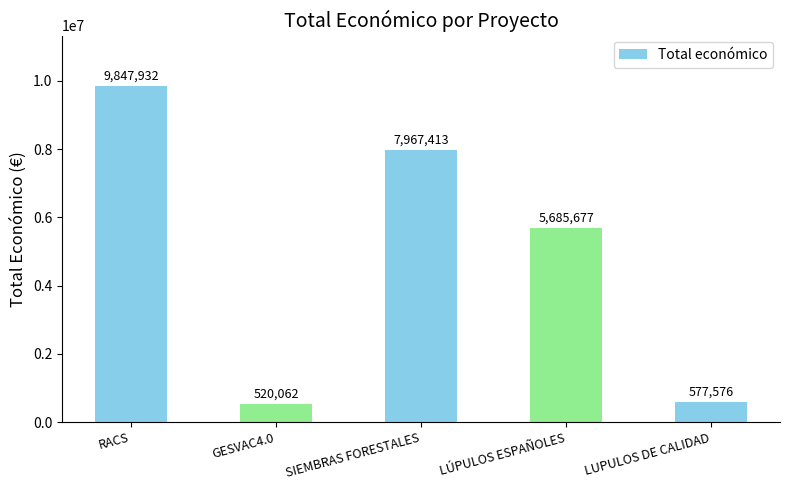

What is the greatest value displayed?

9847932